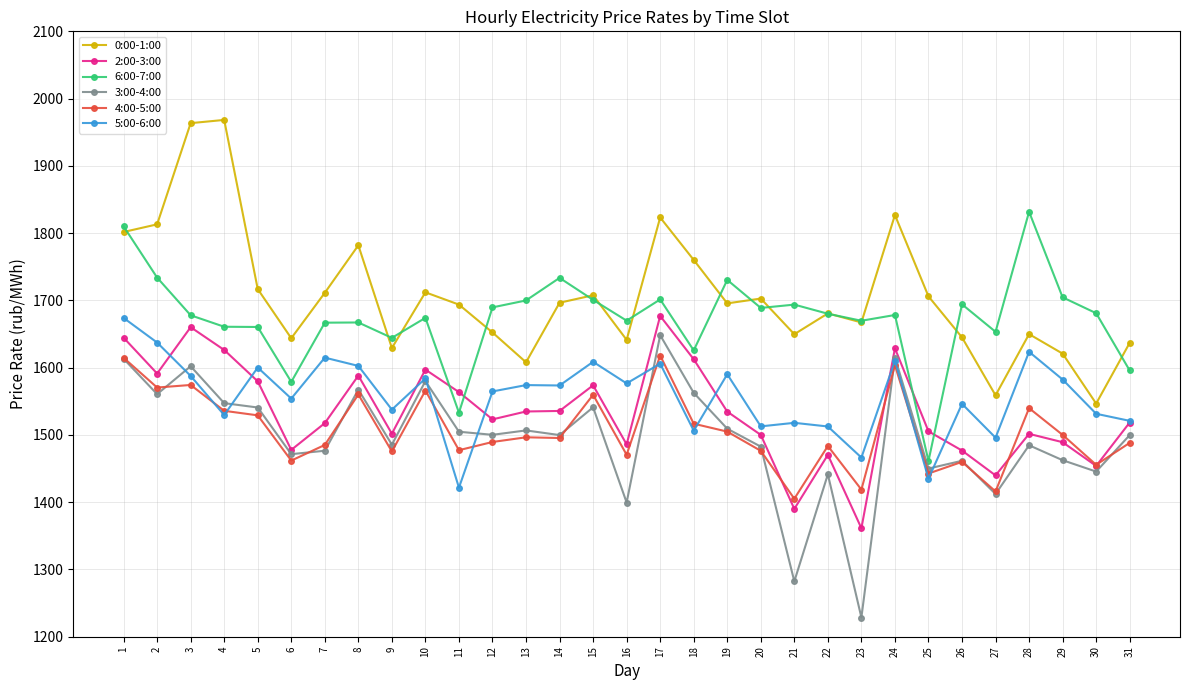

True or false: 6:00-7:00 has more than 1 points higher than both neighbors.

True